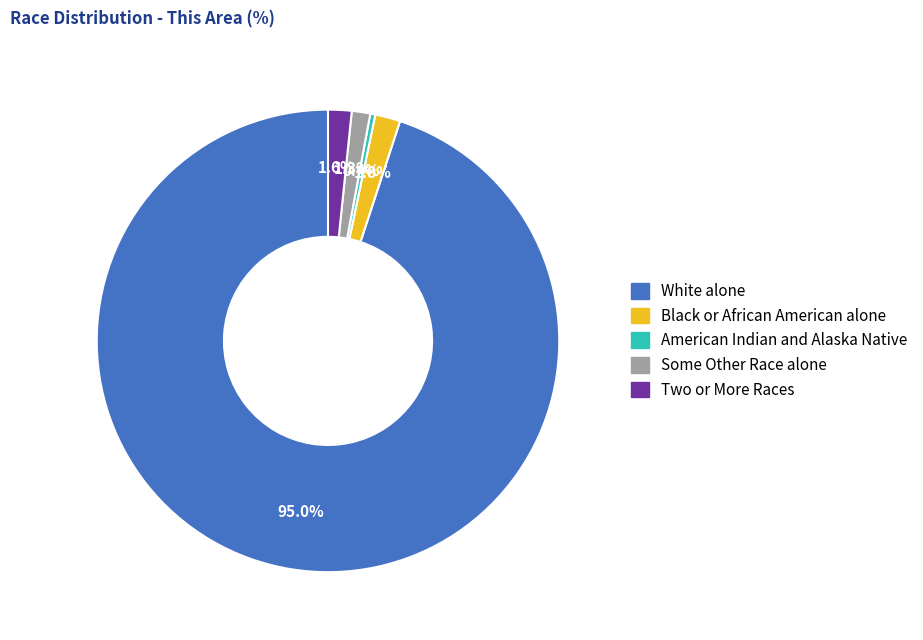

To the nearest percent, what is the combined percentage of American Indian and Alaska Native and Black or African American alone?

2%